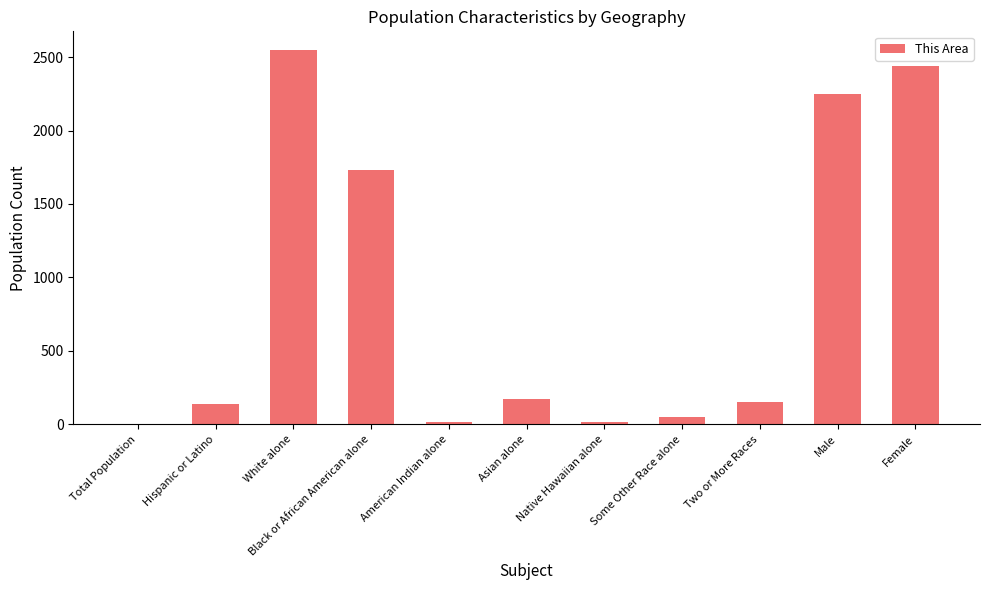

Does the chart contain stacked bars?

No